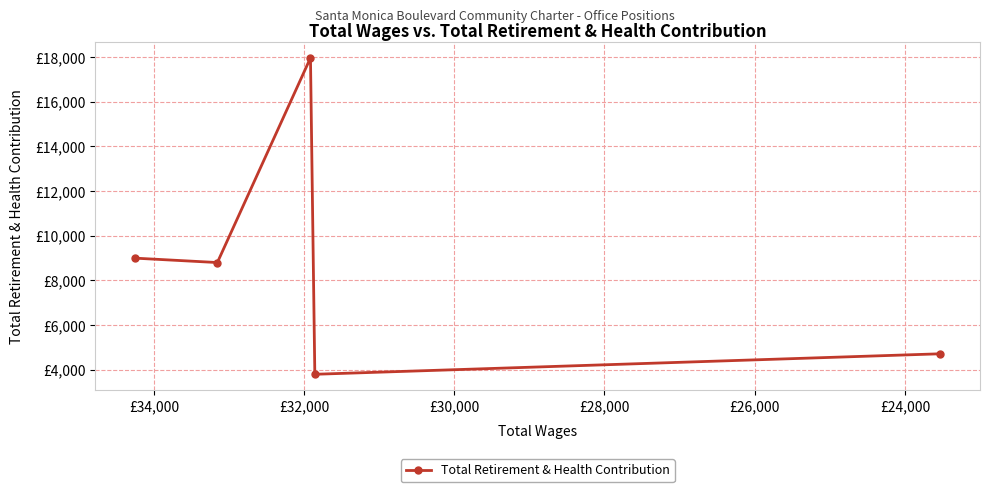

How many points are higher than both their immediate neighbors (excluding endpoints)?

1